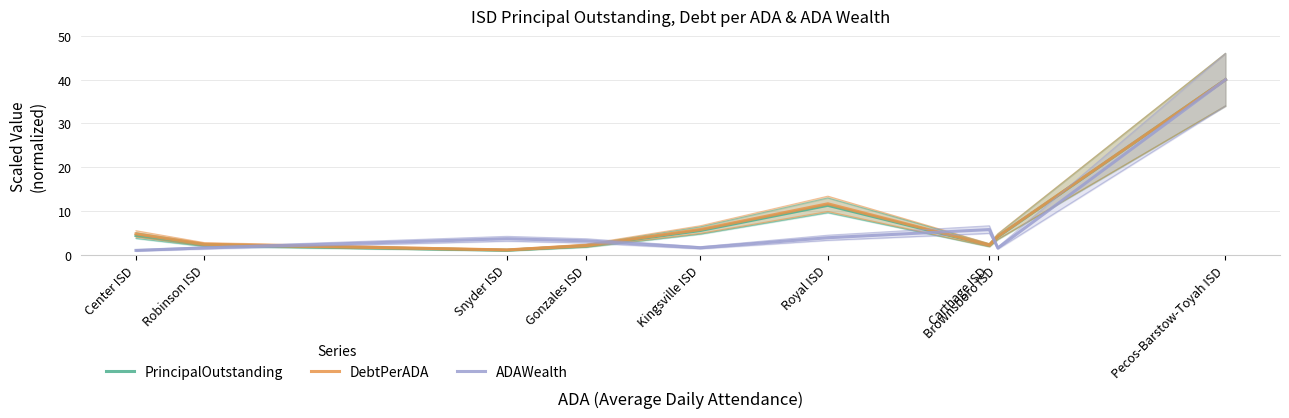

What is the highest value of the ADAWealth series?

40.0